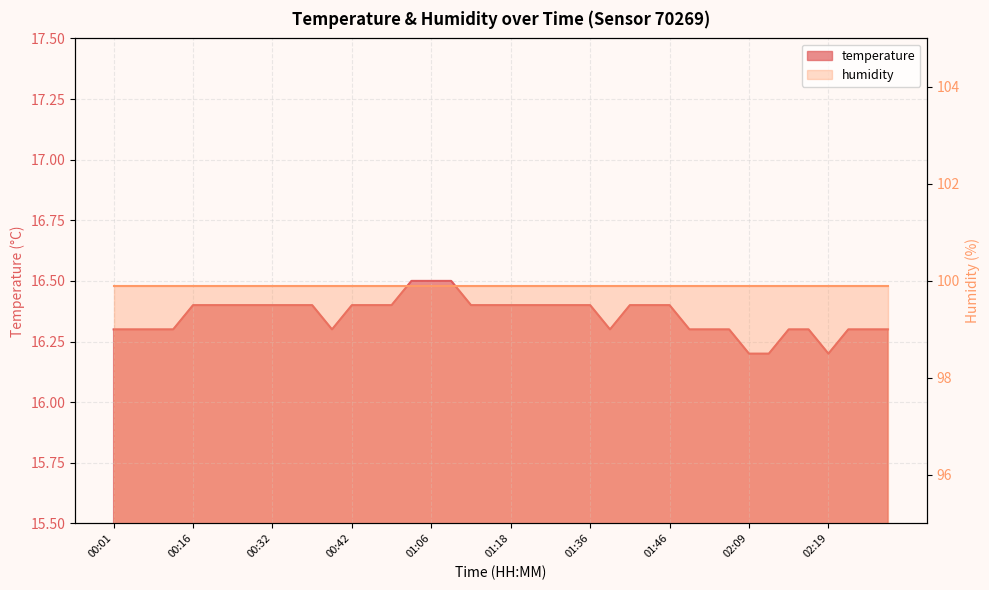

Reading right to left, list all the values displayed in this chart.

02:26=16.3	02:24=16.3	02:21=16.3	02:19=16.2	02:16=16.3	02:14=16.3	02:11=16.2	02:09=16.2	02:06=16.3	01:57=16.3	01:54=16.3	01:46=16.4	01:43=16.4	01:41=16.4	01:38=16.3	01:36=16.4	01:33=16.4	01:31=16.4	01:28=16.4	01:18=16.4	01:16=16.4	01:13=16.4	01:11=16.5	01:06=16.5	00:57=16.5	00:52=16.4	00:47=16.4	00:42=16.4	00:39=16.3	00:37=16.4	00:34=16.4	00:32=16.4	00:29=16.4	00:27=16.4	00:22=16.4	00:16=16.4	00:09=16.3	00:06=16.3	00:04=16.3	00:01=16.3